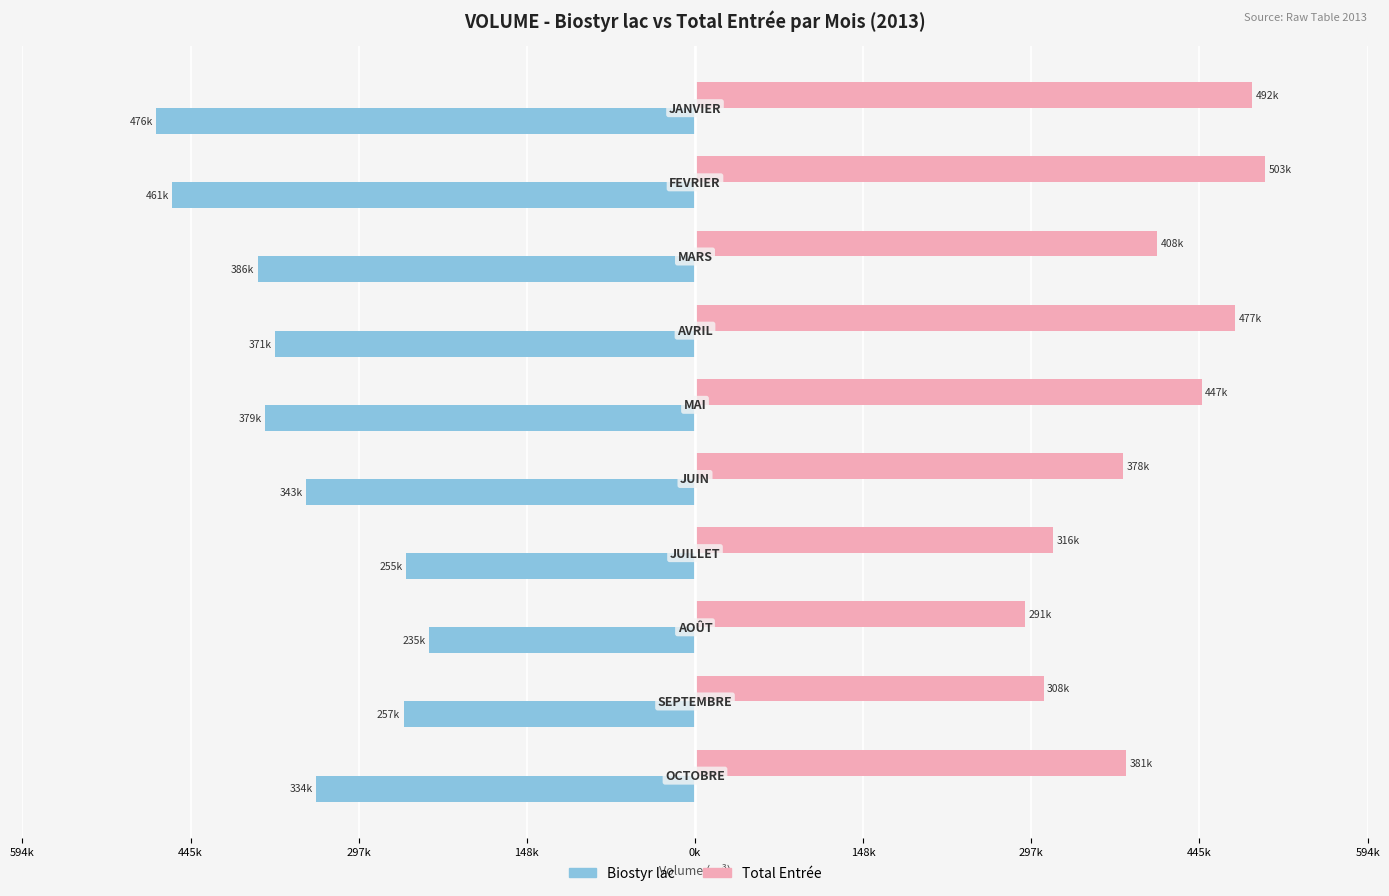

What are all the series names shown in the legend?

Biostyr lac, Total Entrée